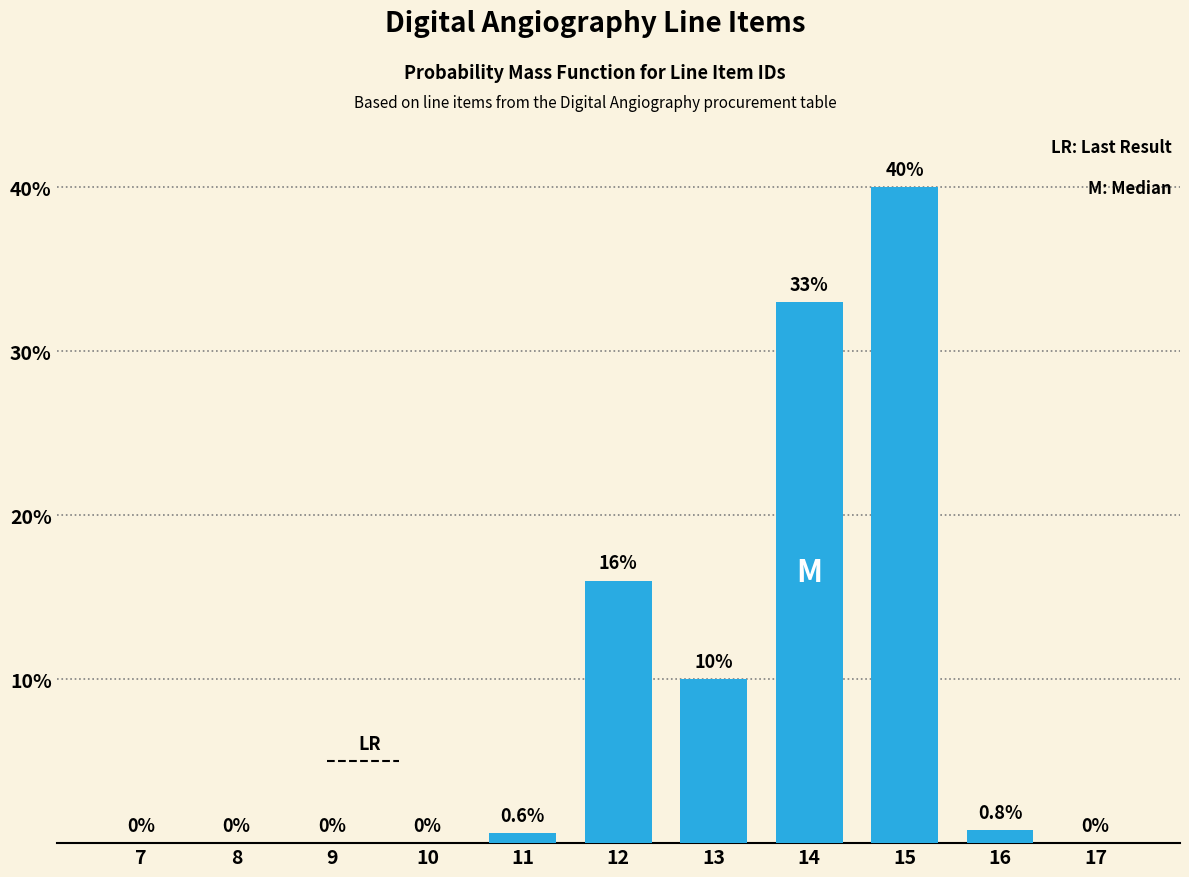

Reading right to left, what are all the values shown in this chart?

17=0.0	16=0.8	15=40.0	14=33.0	13=10.0	12=16.0	11=0.6	10=0.0	9=0.0	8=0.0	7=0.0